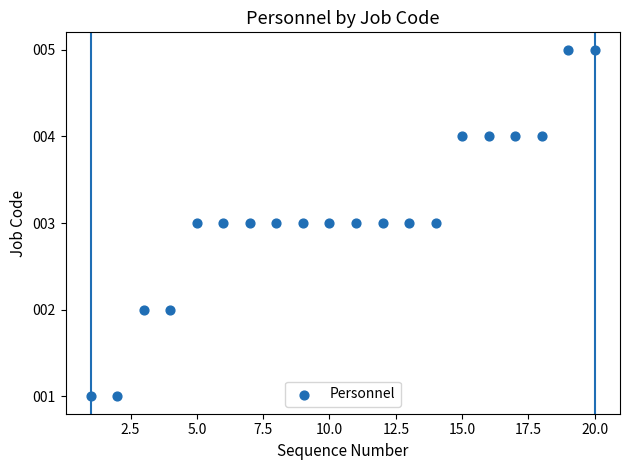

What is the range of X values (max minus min)?

19